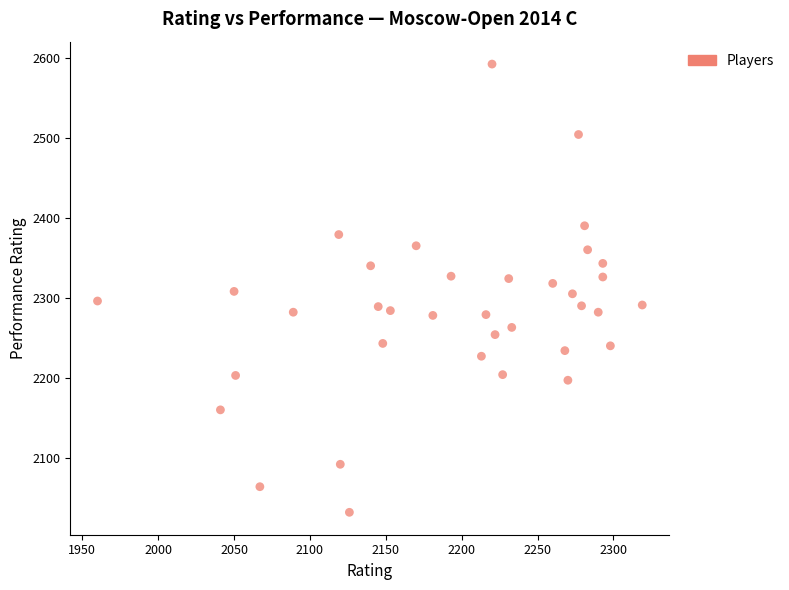

What is the range of X values (max minus min)?

359